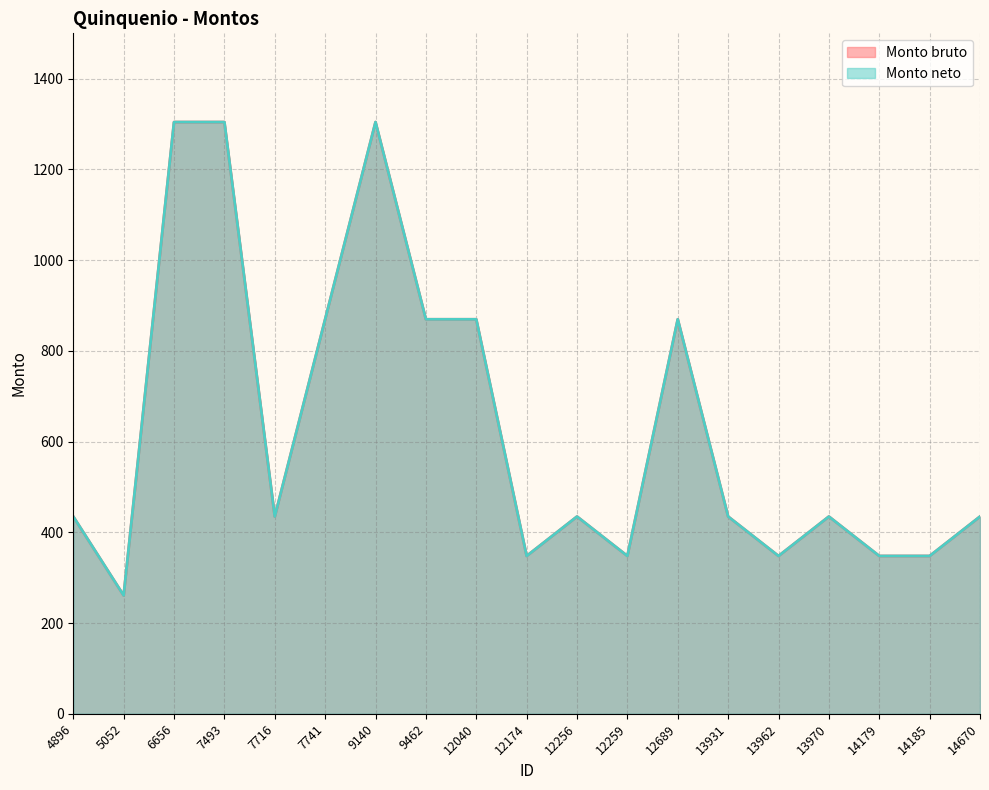

True or false: Monto neto and Monto bruto intersect in this chart.

False